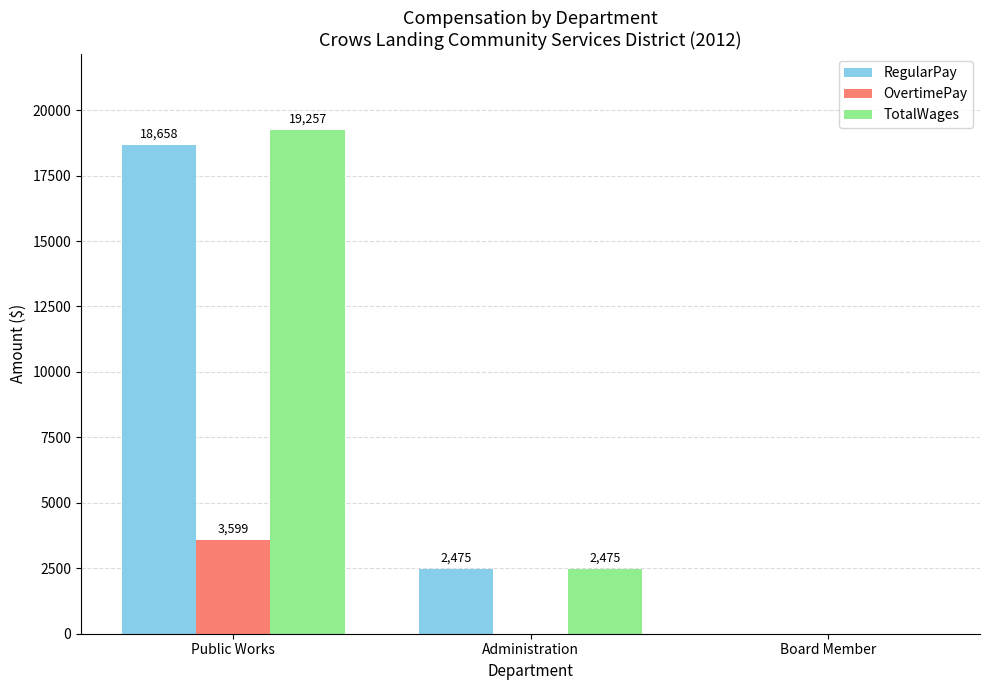

Which series has the largest total across all categories?

TotalWages